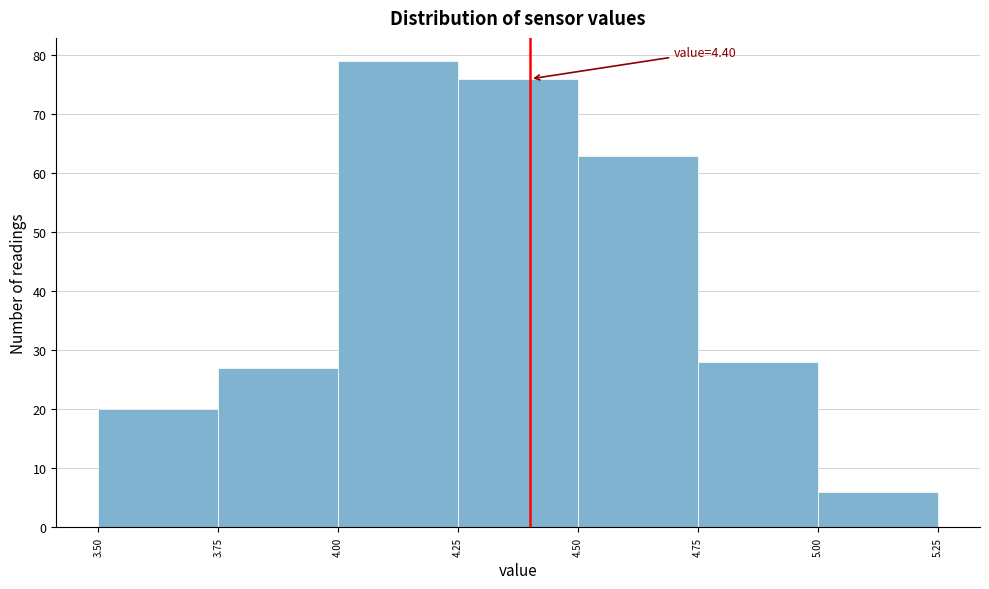

Which range on the x-axis has the tallest bar?

4.00 to 4.25